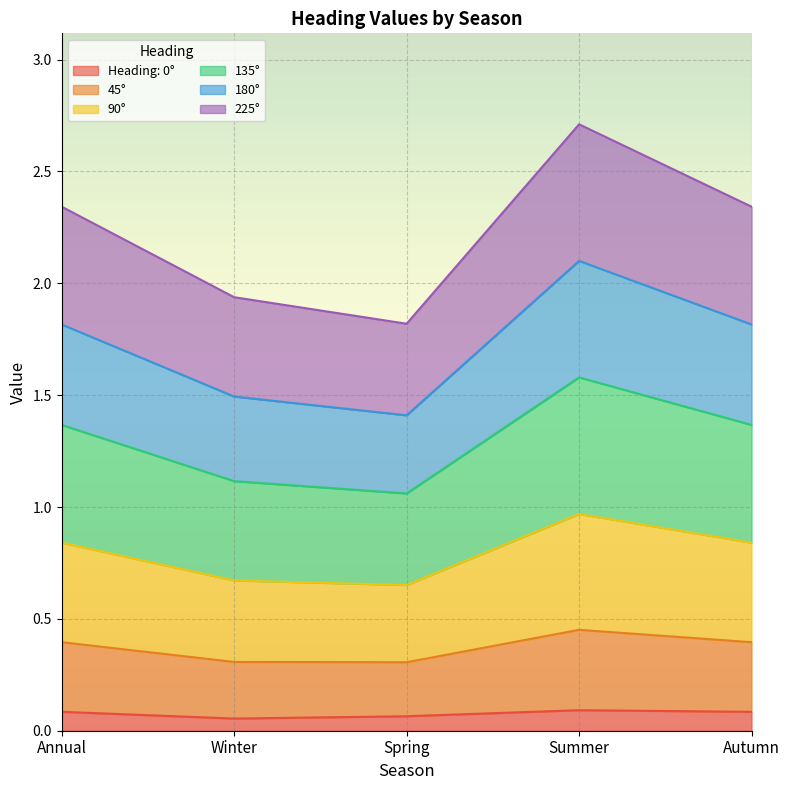

Which category has the lowest value in the 45° series?

Spring